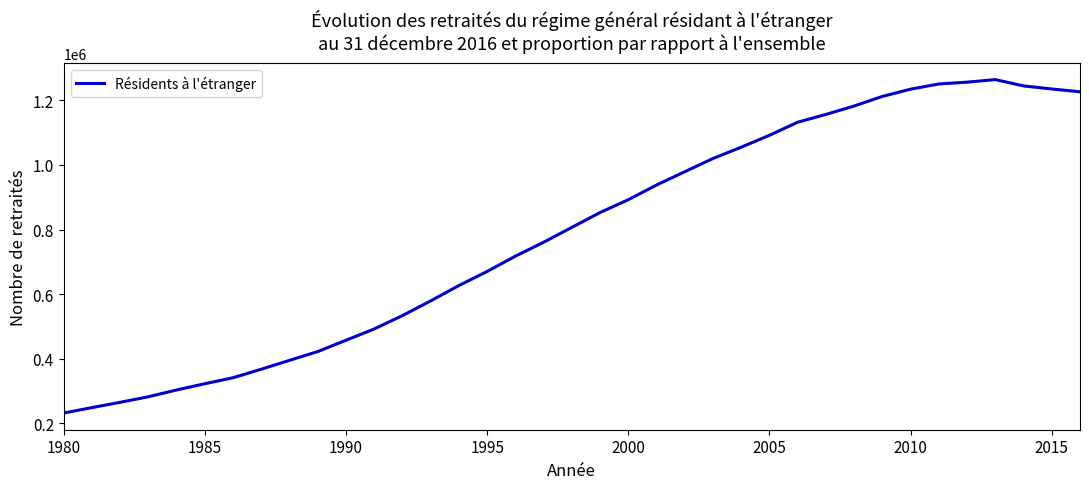

What is the maximum value shown in the chart?

1264294